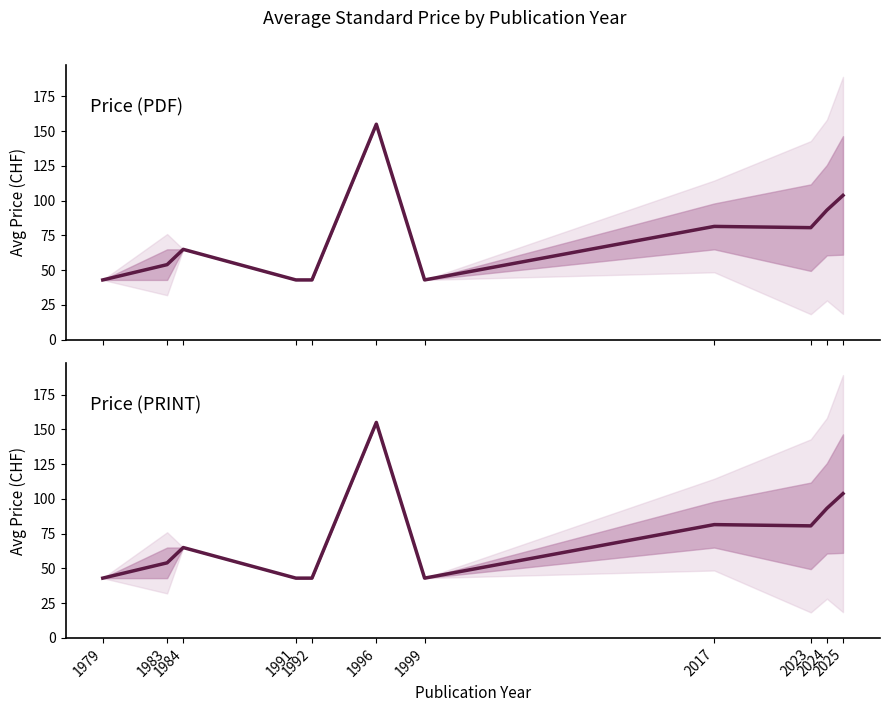

How many data points in Price (PDF) are above 65?

5